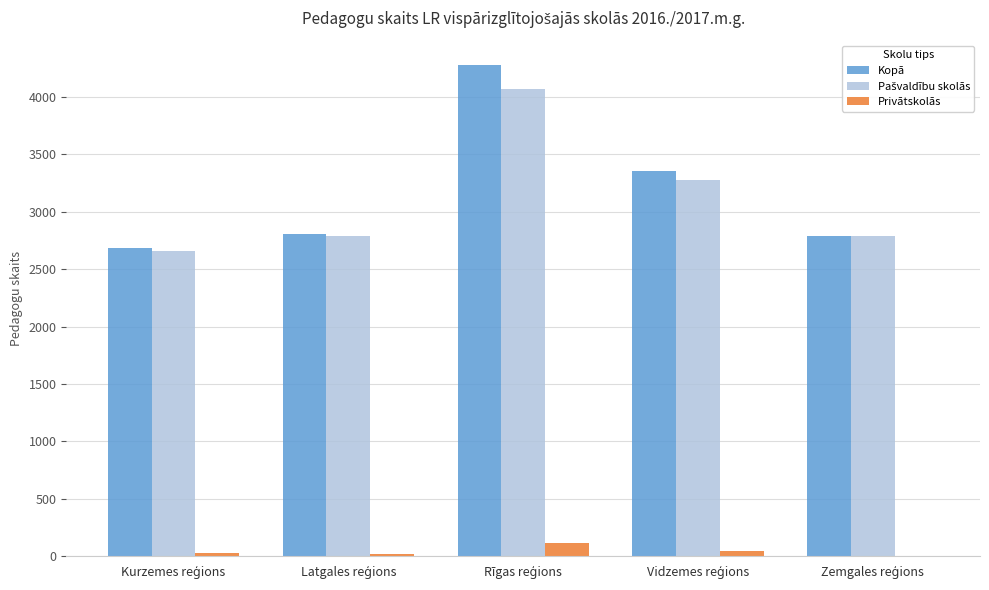

What is the greatest value displayed?

4279